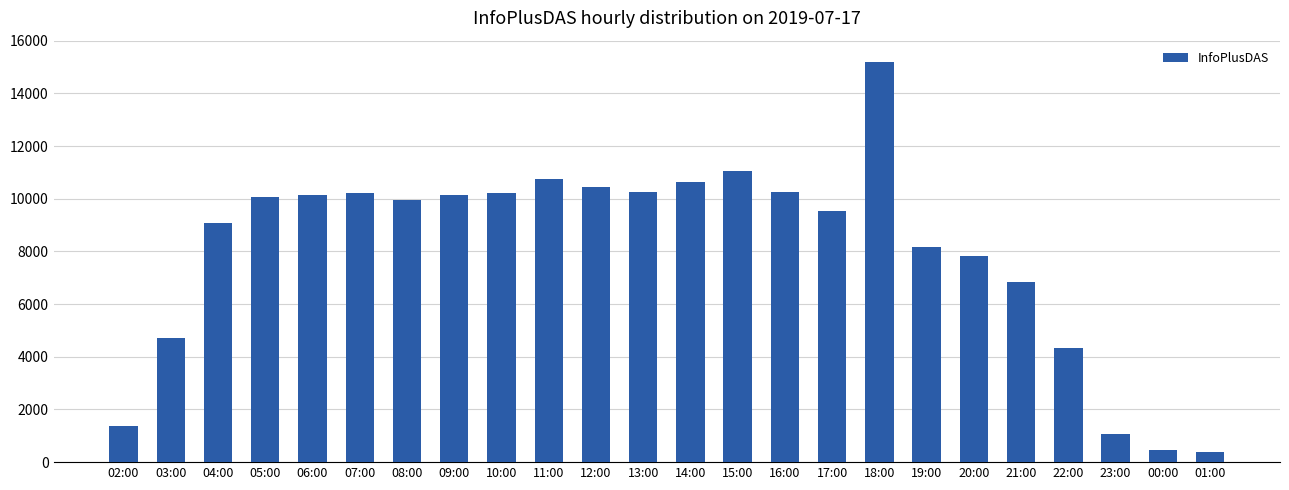

Which has a higher value, 22:00 or 11:00?

11:00